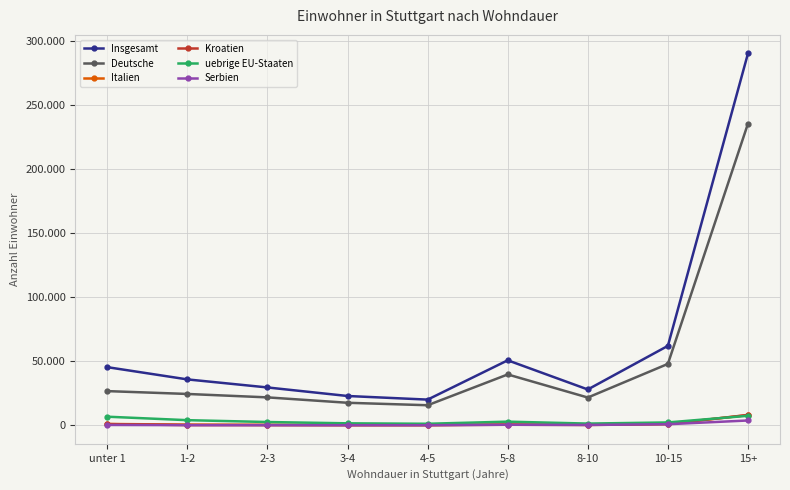

Does the chart have visible grid lines?

Yes